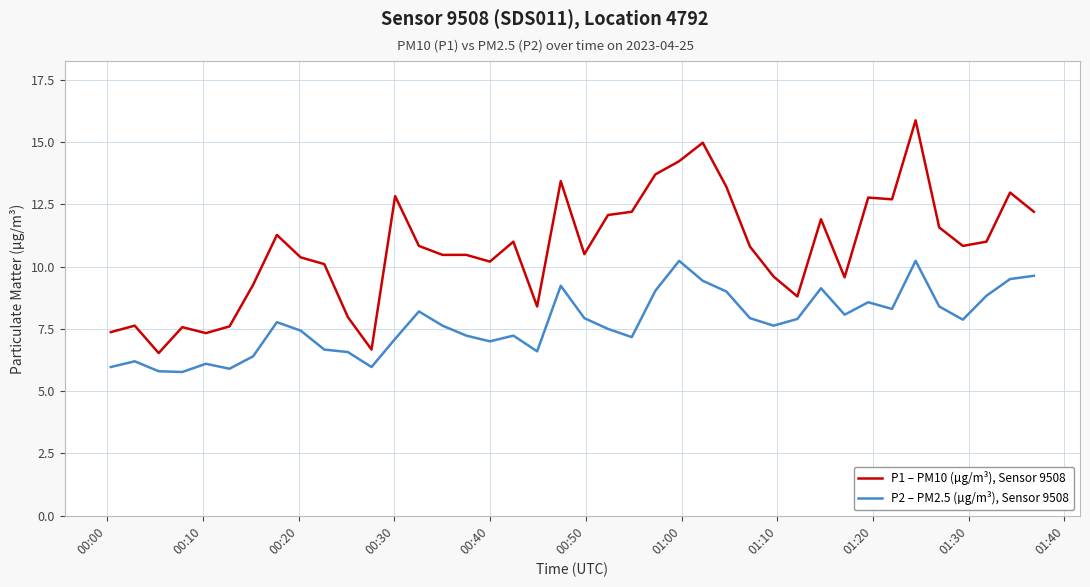

Rank the series by their maximum value, from highest to lowest.

P1 – PM10 (µg/m³), Sensor 9508, P2 – PM2.5 (µg/m³), Sensor 9508